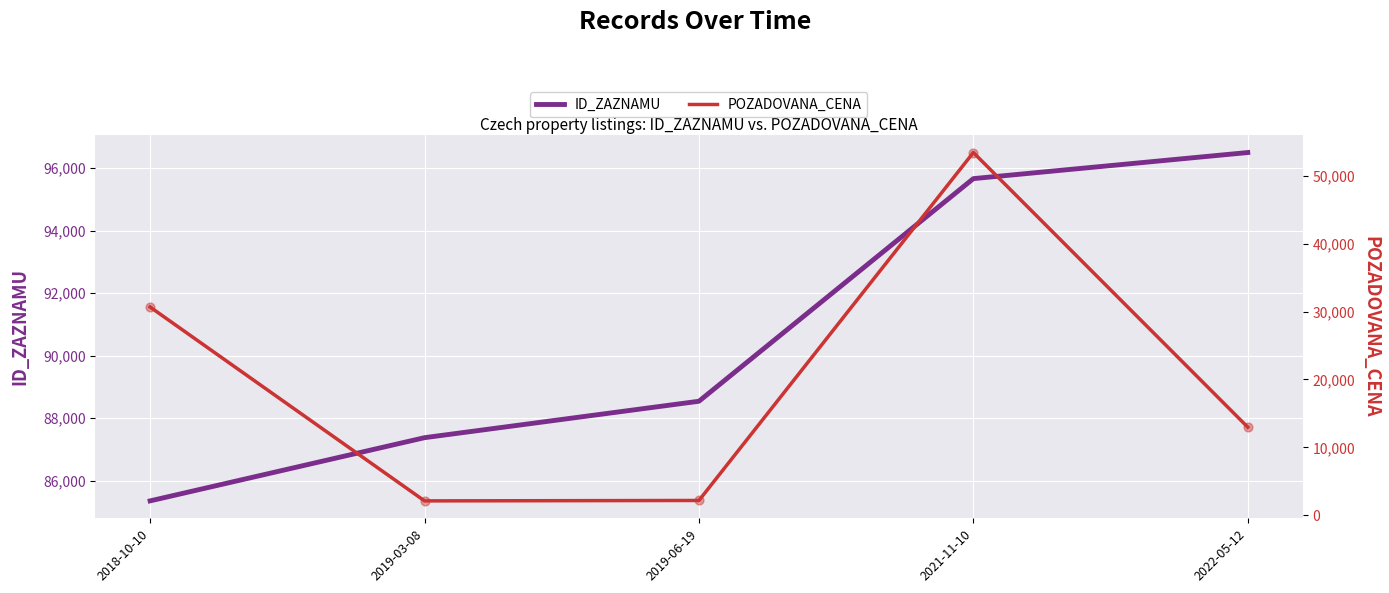

Which series has the largest total across all categories?

ID_ZAZNAMU